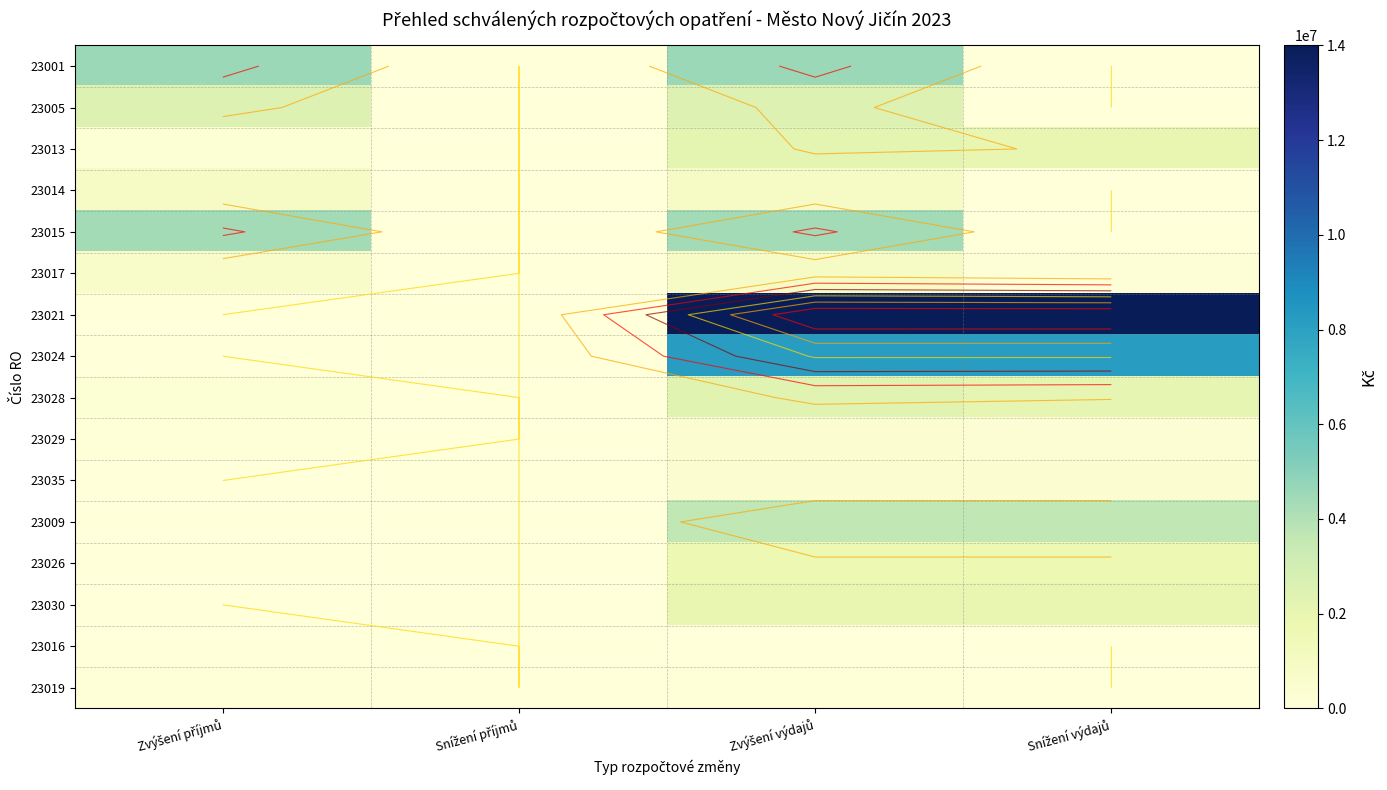

At which category is the sum across all series the highest?

Zvýšení výdajů